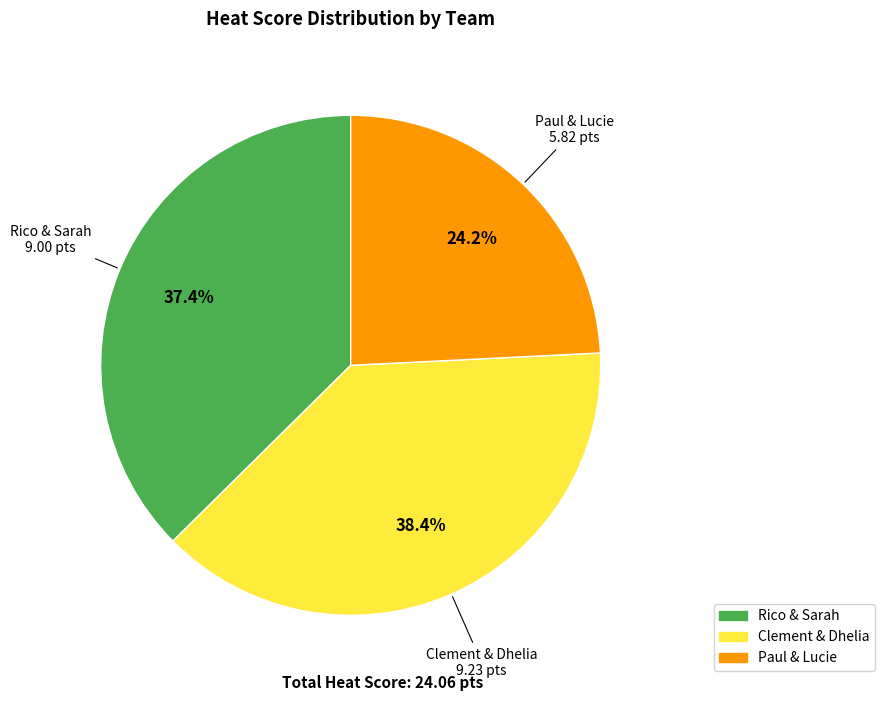

To the nearest percent, what percentage of the pie is Rico & Sarah?

37%